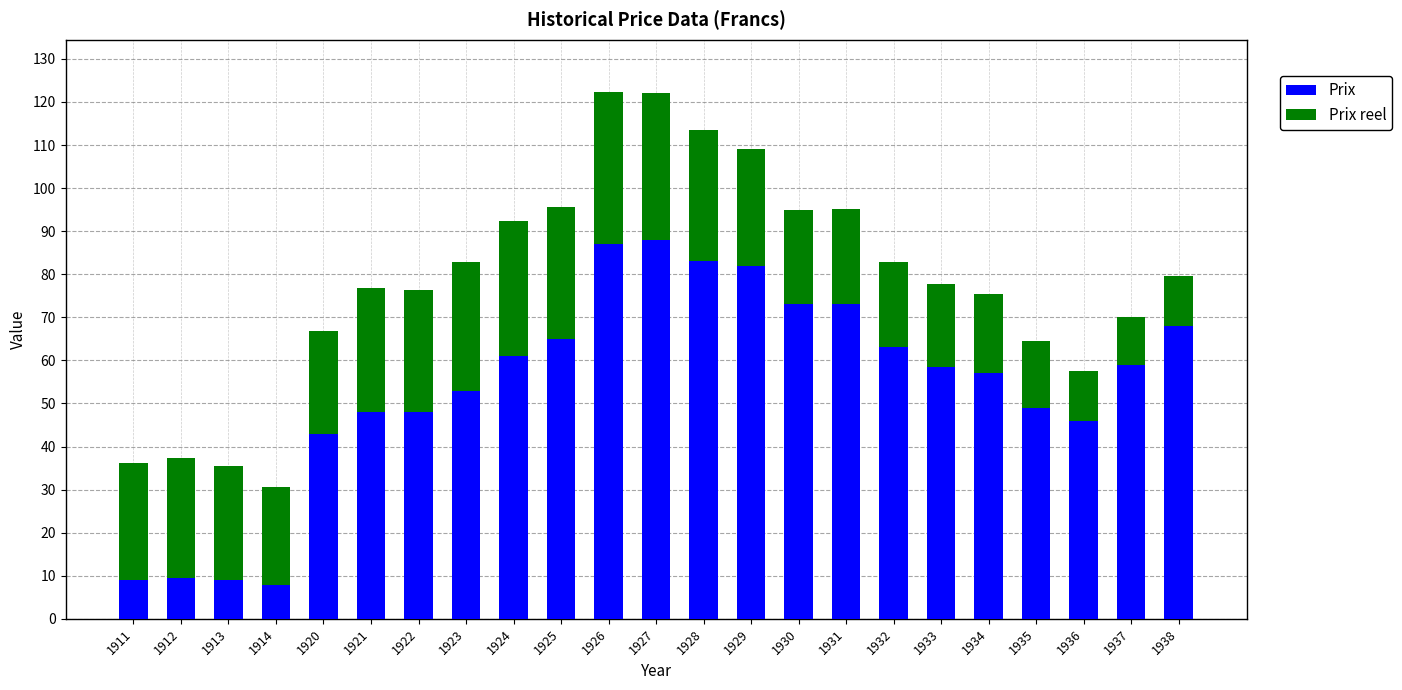

What is the lowest value of the Prix series?

7.8